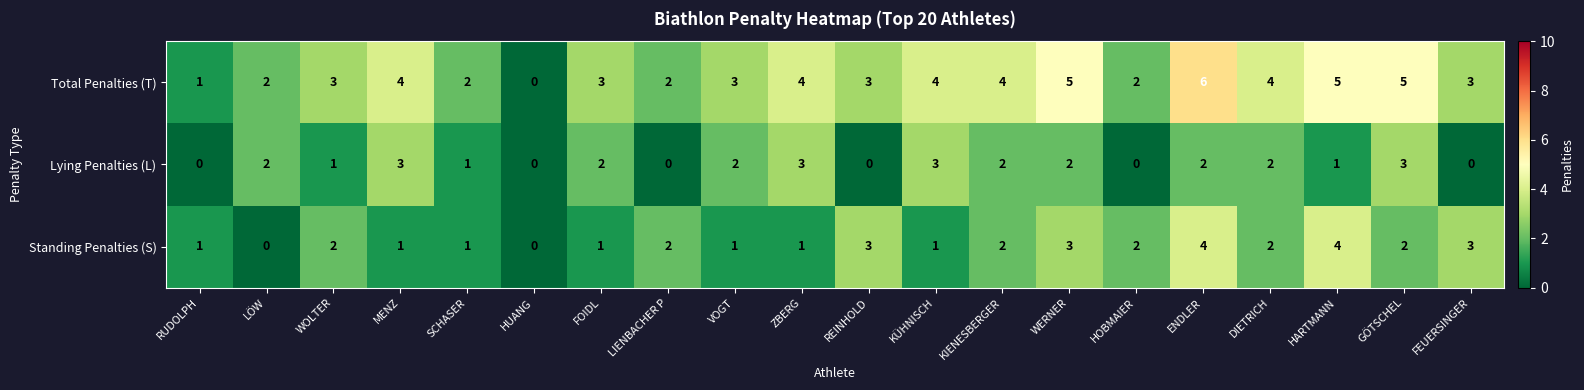

List the series in order of their overall mean, lowest first.

Lying Penalties (L), Standing Penalties (S), Total Penalties (T)